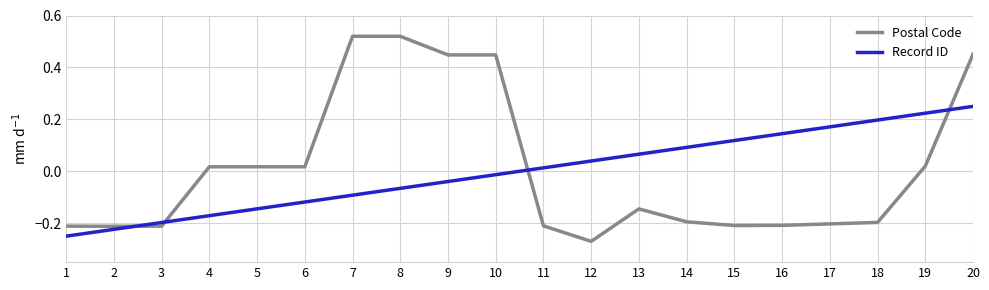

Between 4 and 10, which series saw the biggest shift?

Postal Code